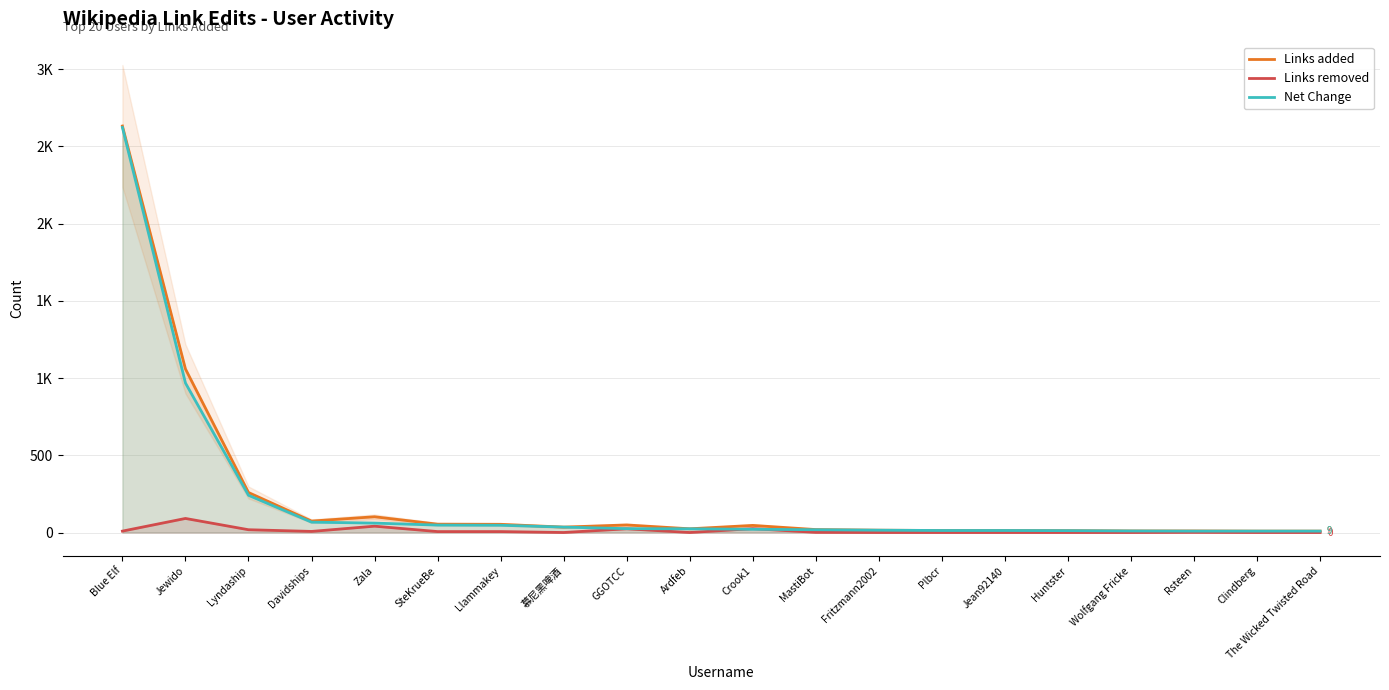

Is it true that Links added equals 15 at Fritzmann2002?

True